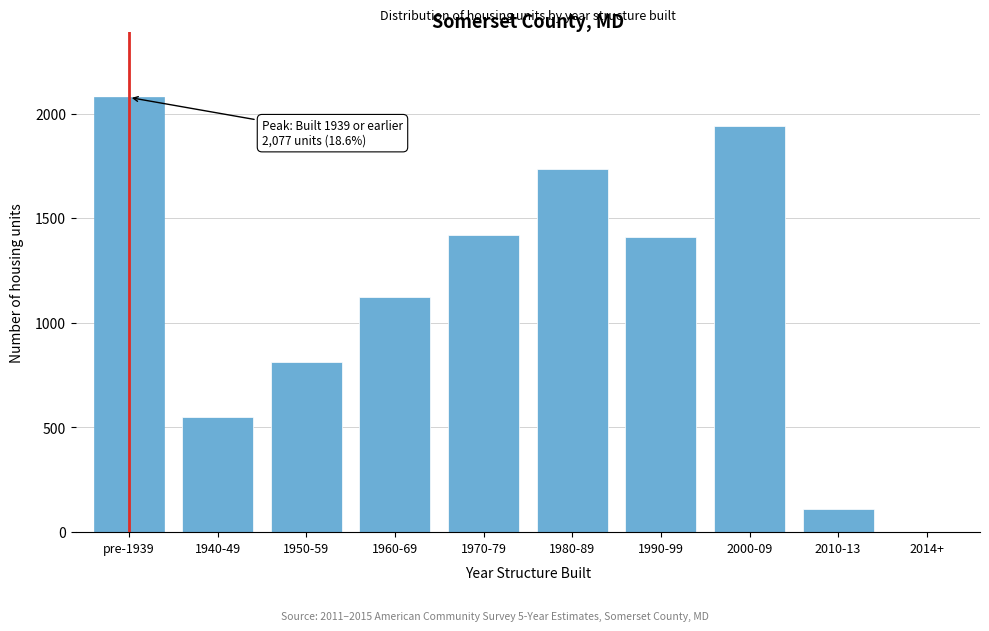

Reading left to right, what are all the values shown in this chart?

pre-1939=2077	1940-49=550	1950-59=812	1960-69=1125	1970-79=1421	1980-89=1735	1990-99=1410	2000-09=1939	2010-13=112	2014+=0